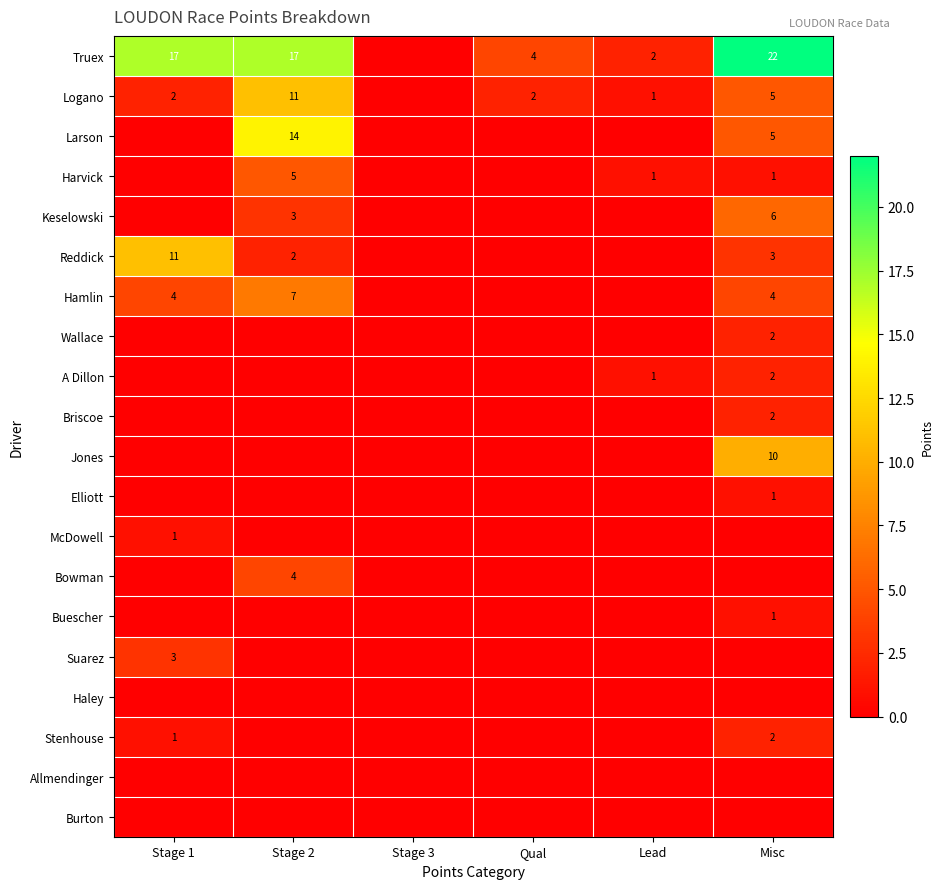

What is the maximum value shown in the chart?

22